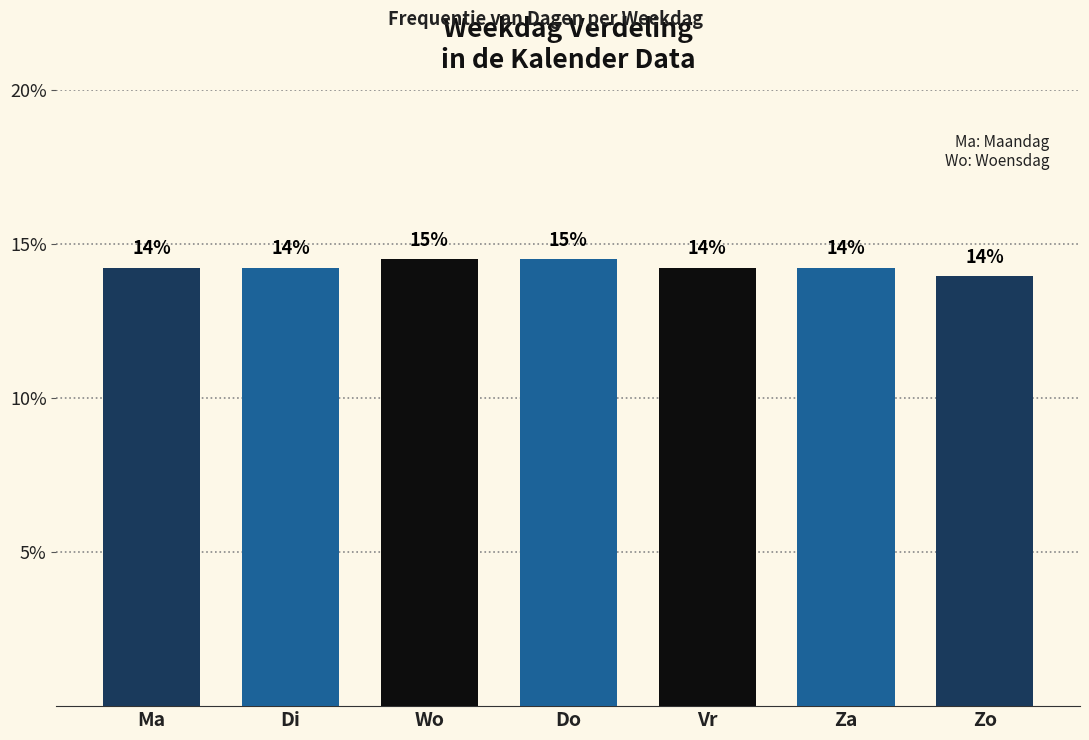

Which has a higher value, Ma or Do?

Do